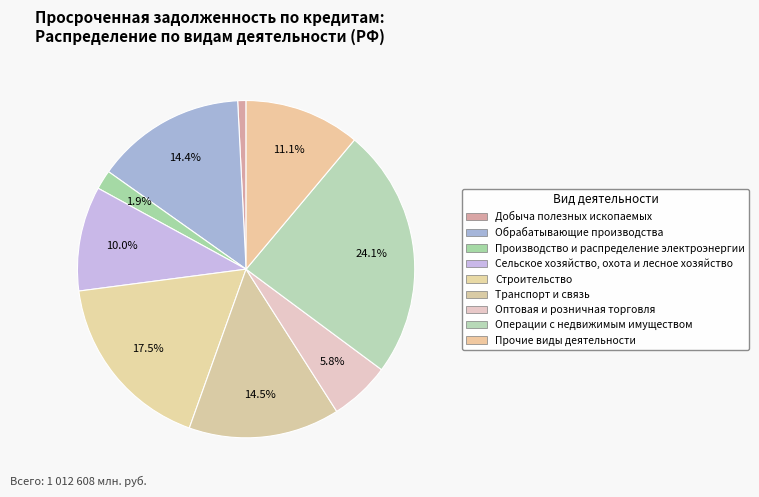

Approximately how many times larger is the value at Добыча полезных ископаемых compared to Производство и распределение электроэнергии?

0.4